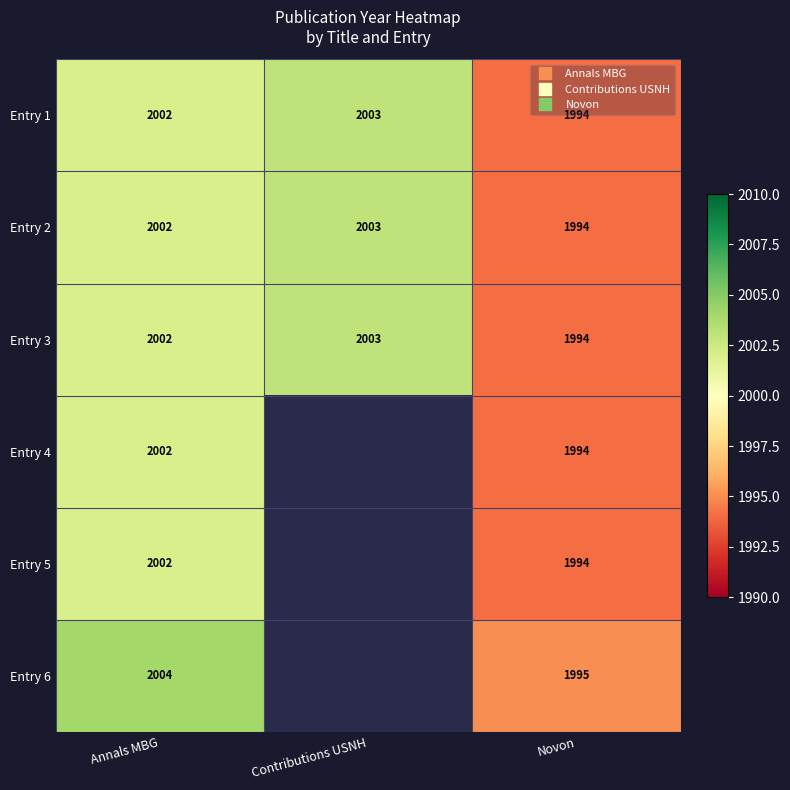

What is the difference between the maximum and minimum values in the Entry 5 series?

8.0